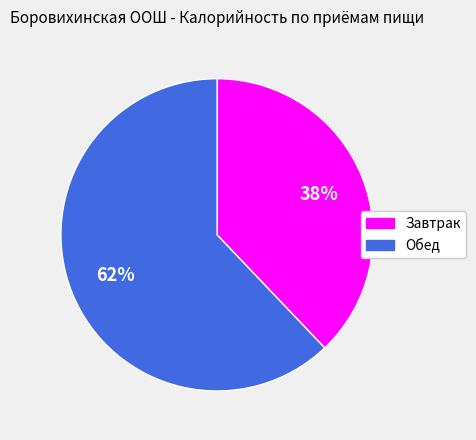

Is it true that Завтрак is 25% of the pie?

False